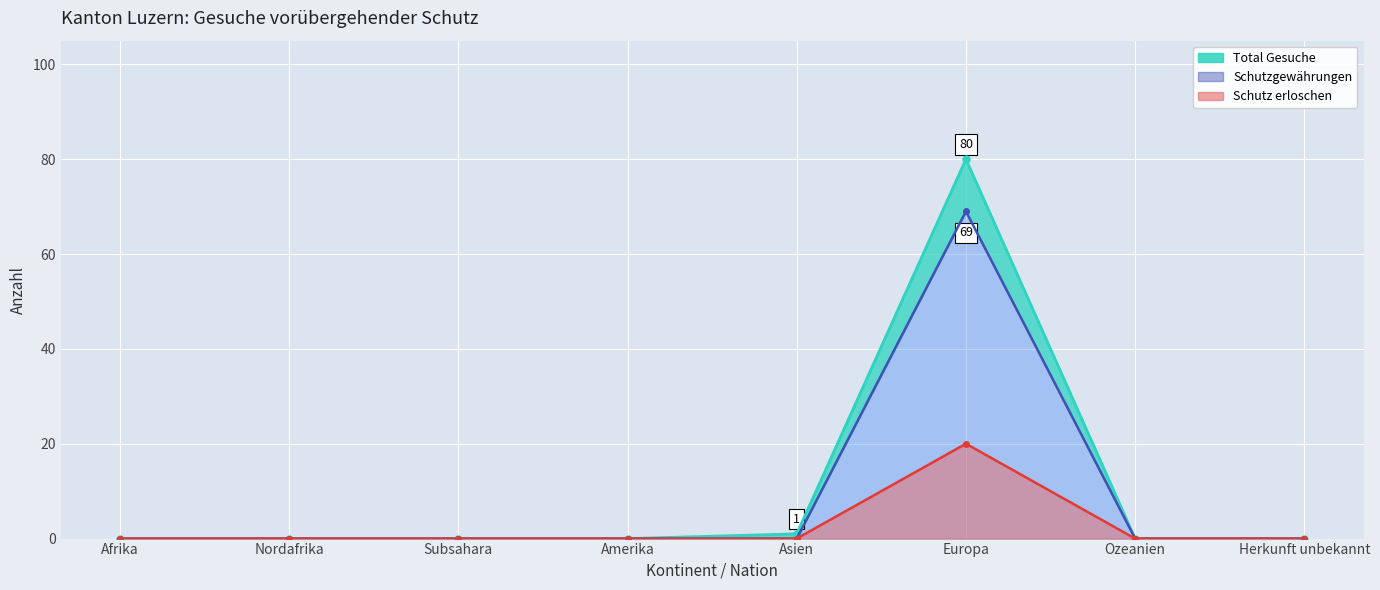

The Total Gesuche series shows -29 at Subsahara. True or false?

False